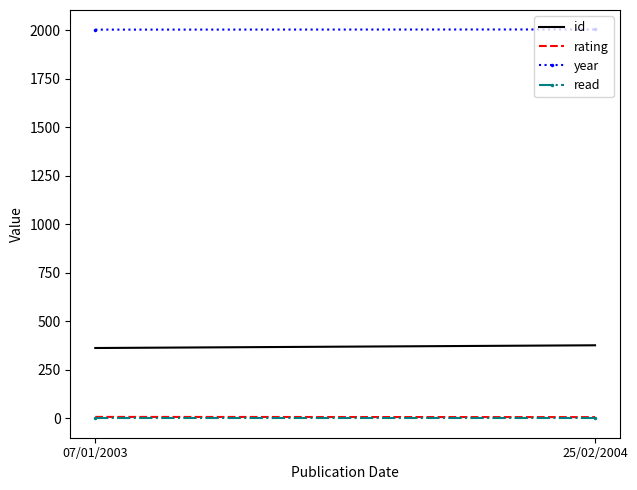

Which category has the highest value in the read series?

07/01/2003